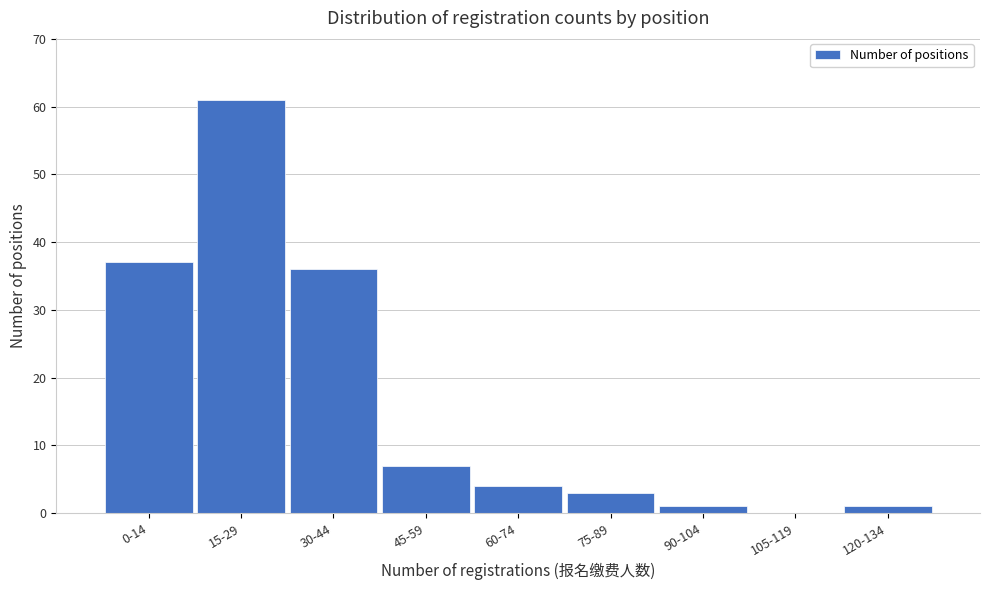

Reading left to right, transcribe all the data shown in this chart.

0-14=37	15-29=61	30-44=36	45-59=7	60-74=4	75-89=3	90-104=1	105-119=0	120-134=1